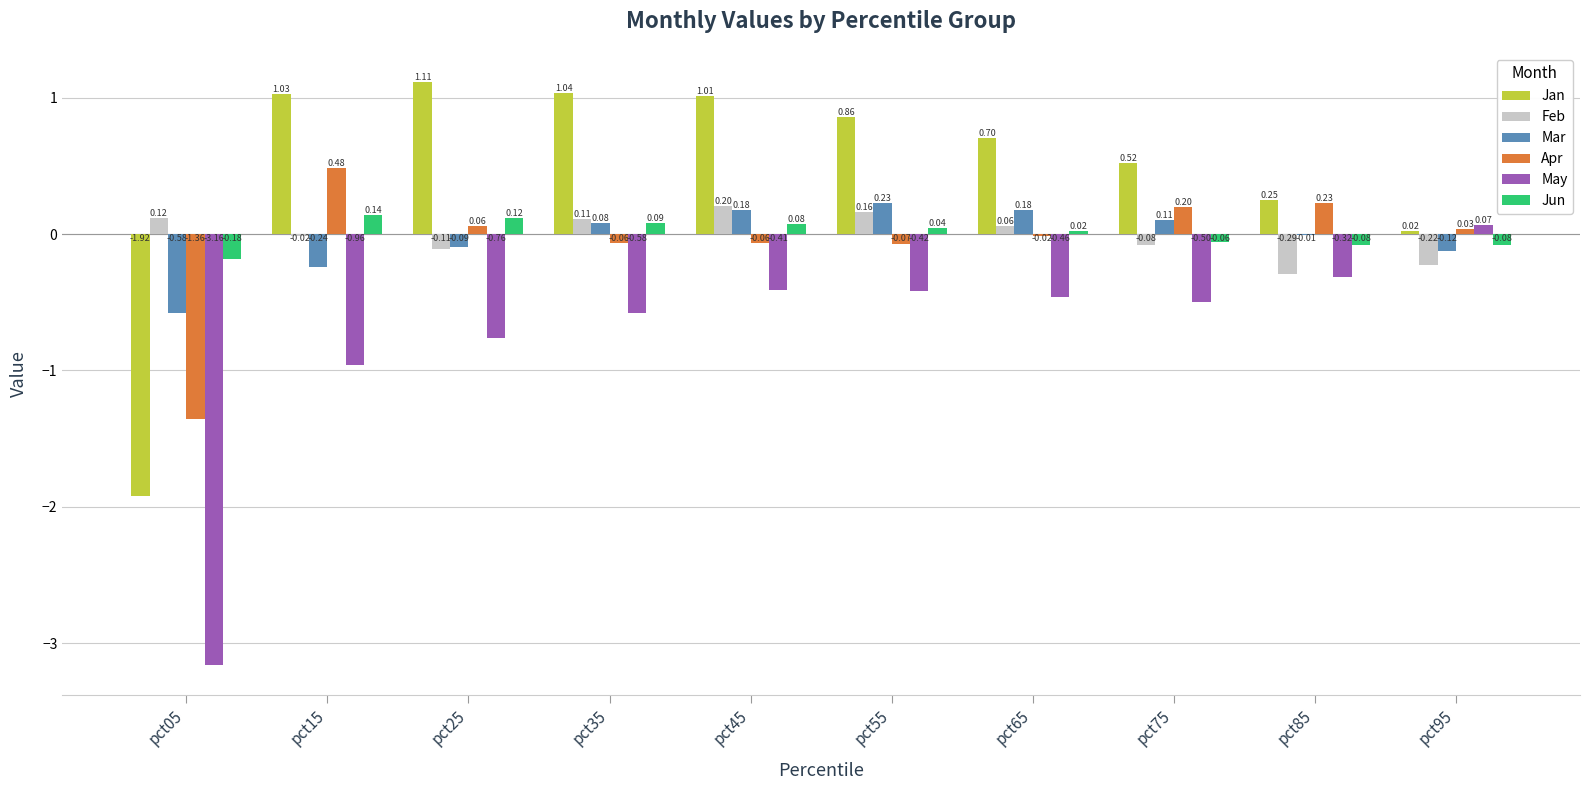

Is the value of Jan at pct65 greater than the value of Jun at pct75?

Yes